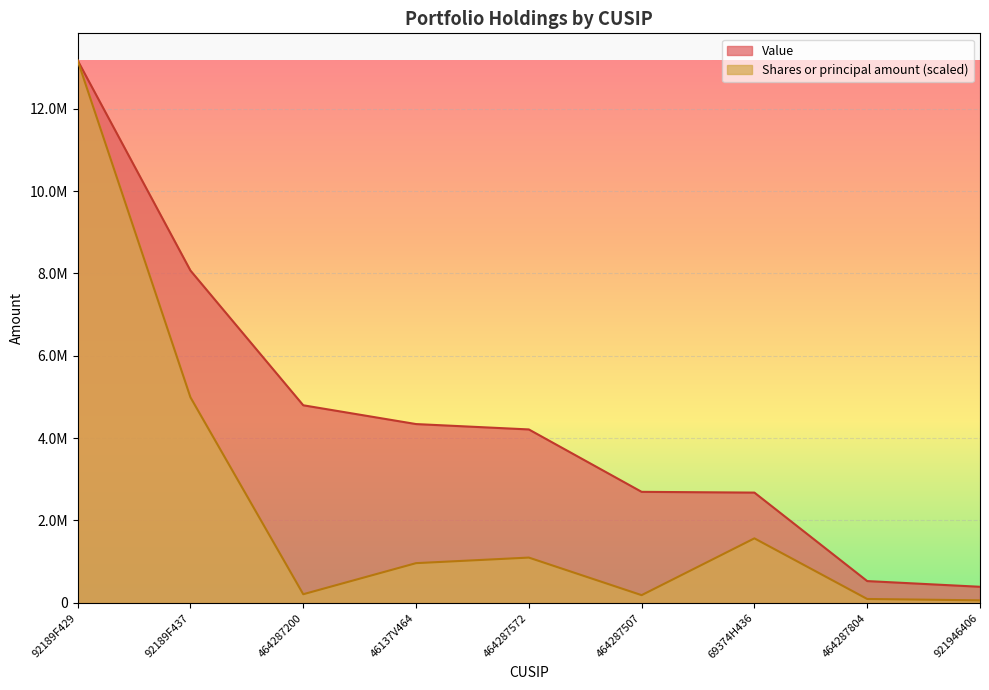

Does the chart display data point markers on the line(s)?

No